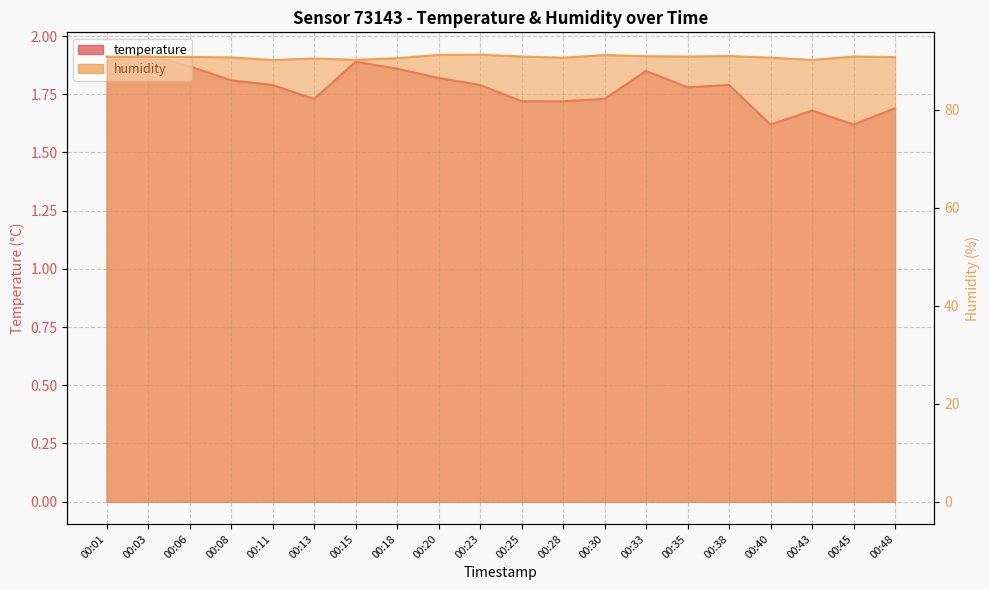

At how many categories does at least one series exceed 58?

20